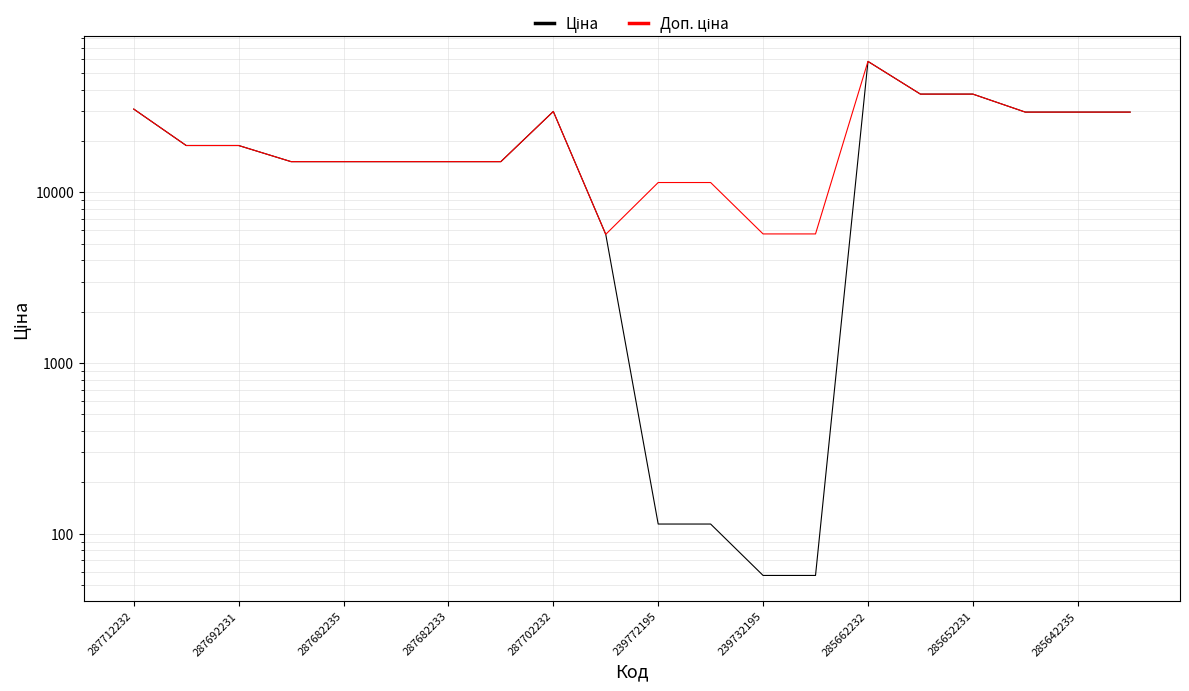

Is it true that Доп. ціна equals 11410.0 at 11?

True